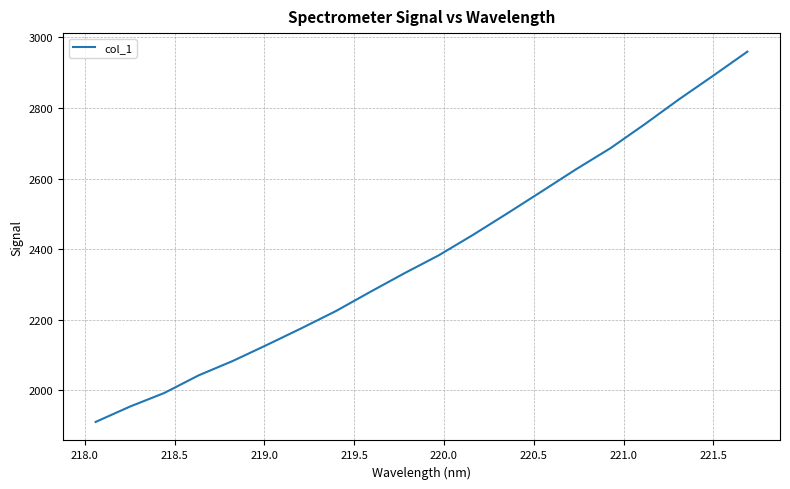

How many lines are shown in the chart?

1